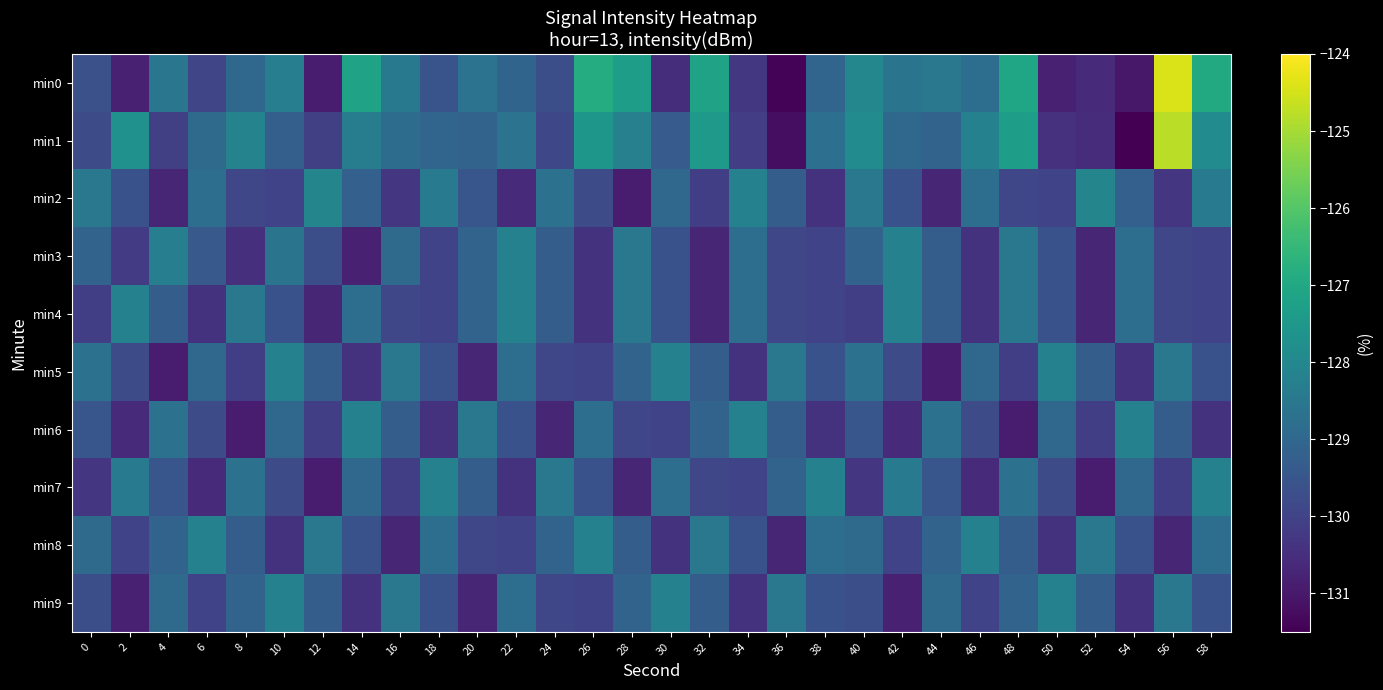

What is the spread (max minus min) of values at 16?

2.2